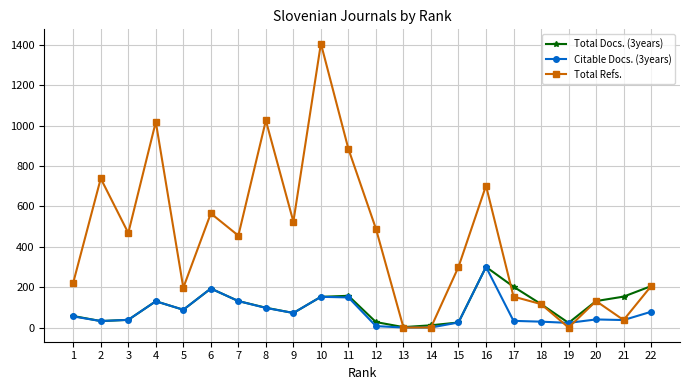

At how many categories does at least one series exceed 647?

6